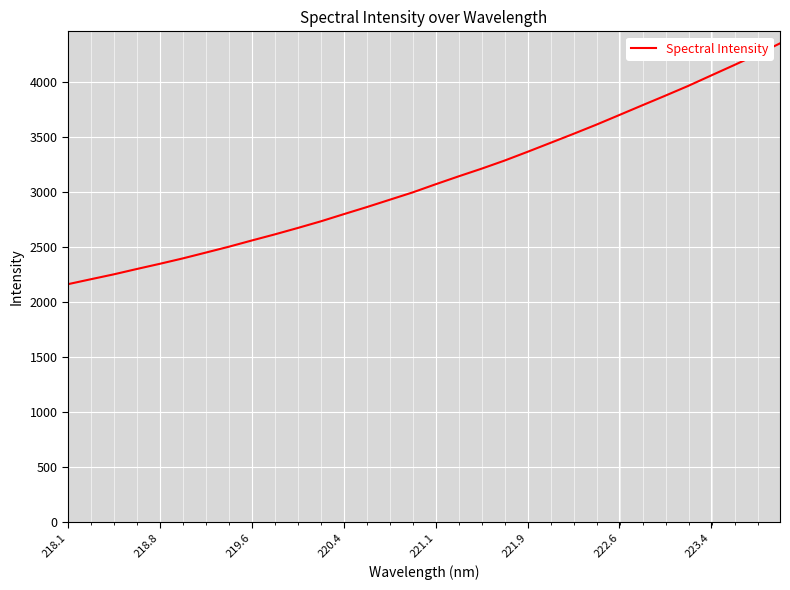

What is the difference between the maximum and minimum values?

2187.8